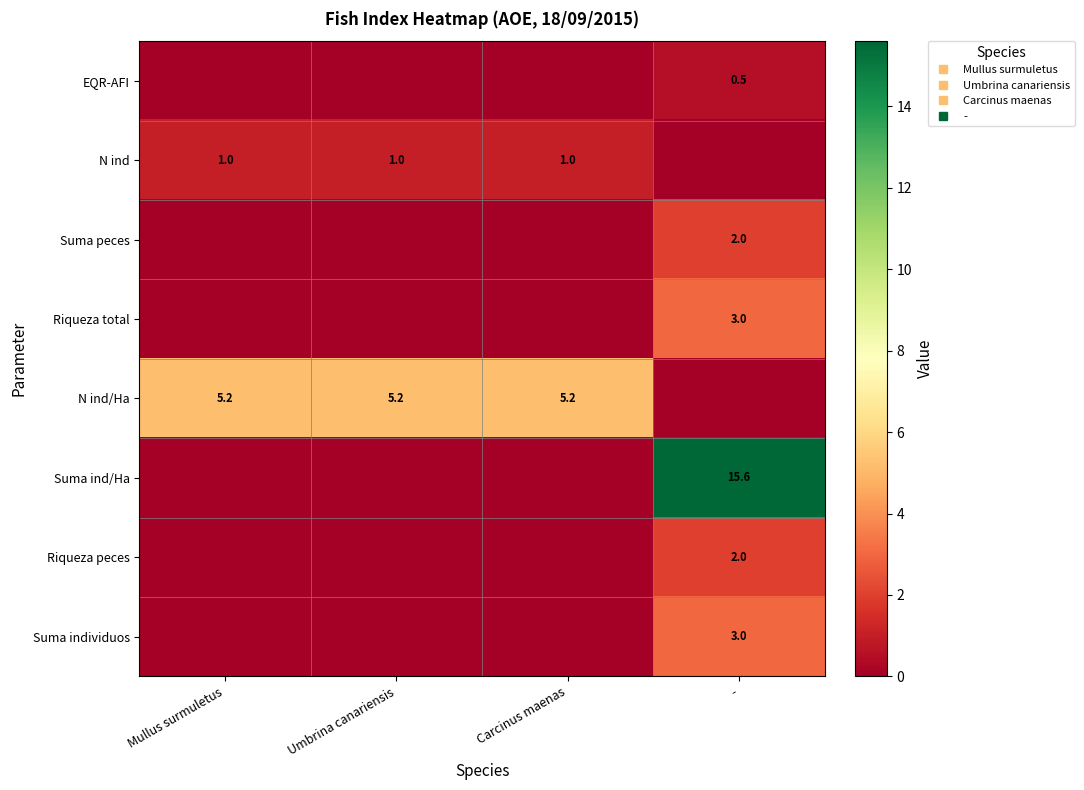

Between Mullus surmuletus and Umbrina canariensis, which is larger?

Mullus surmuletus